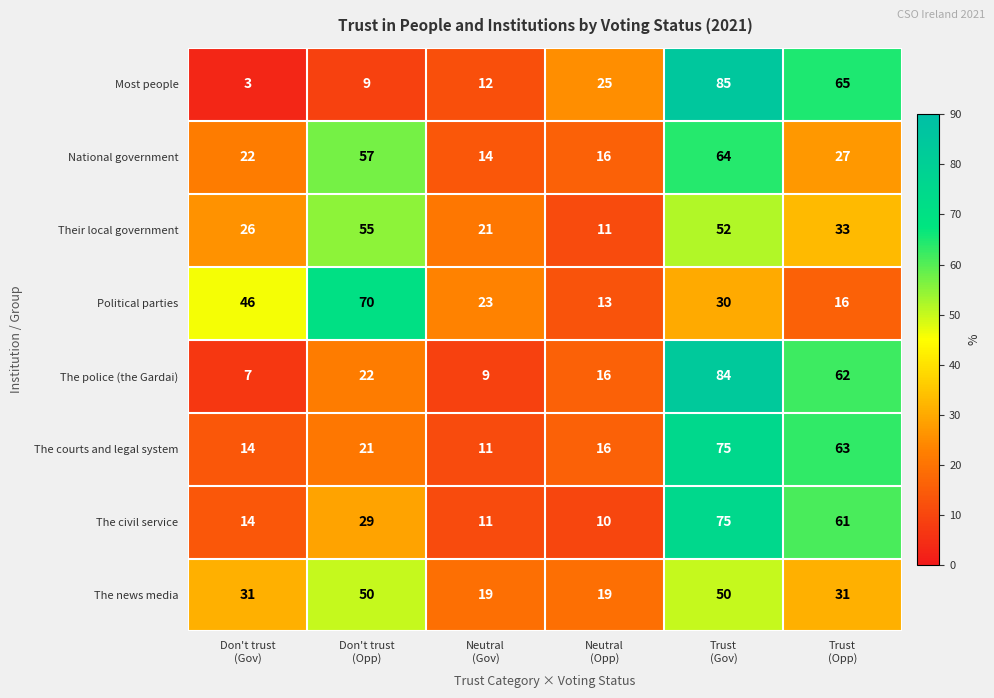

What is the total value across all series at Trust
(Opp)?

358